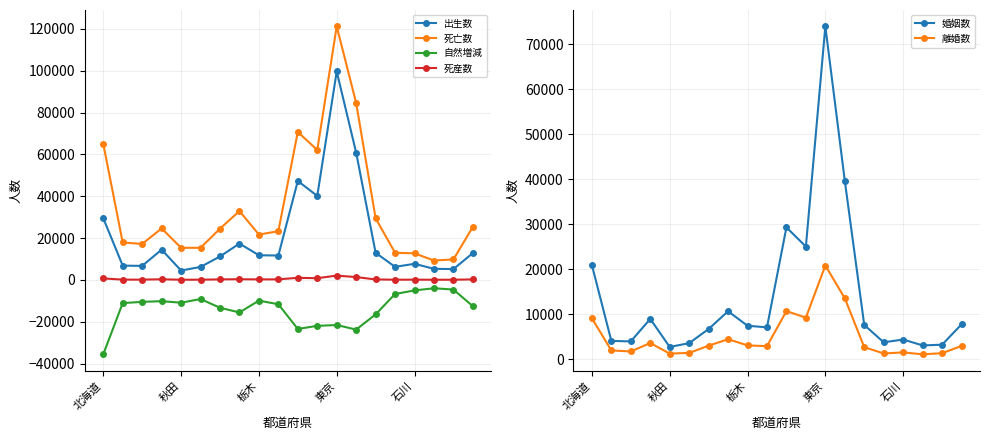

How many data points in 出生数 are less than 11808?

10